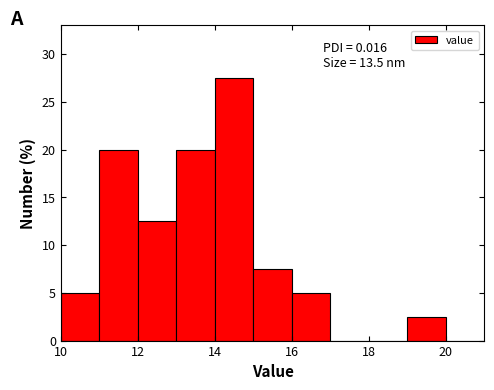

Which range on the x-axis has the tallest bar?

14 to 15